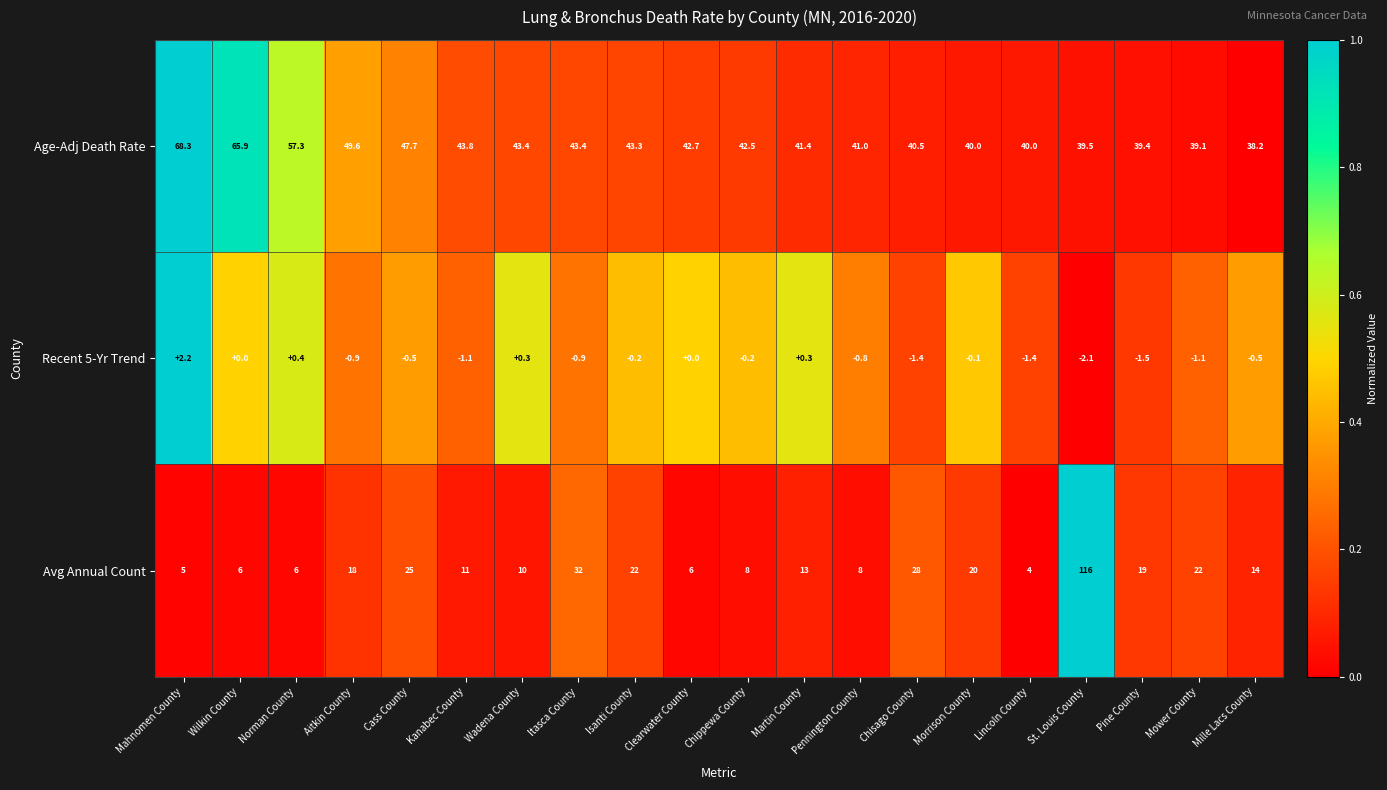

What is the total value across all series at St. Louis County?

153.4